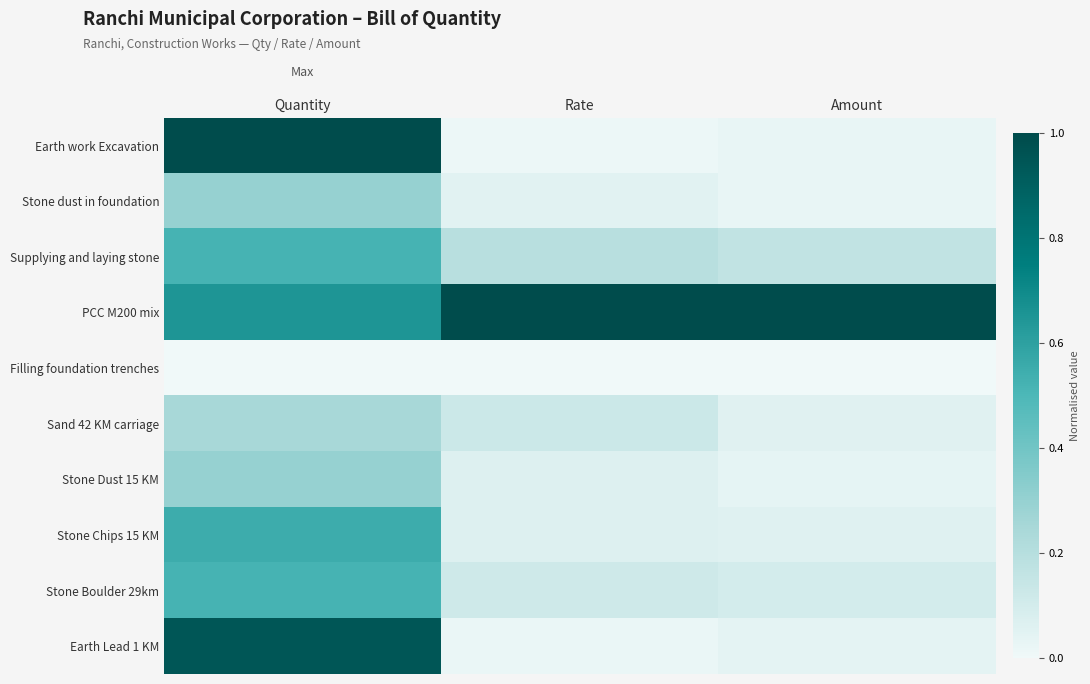

Which has a higher value, Amount or Rate?

Amount